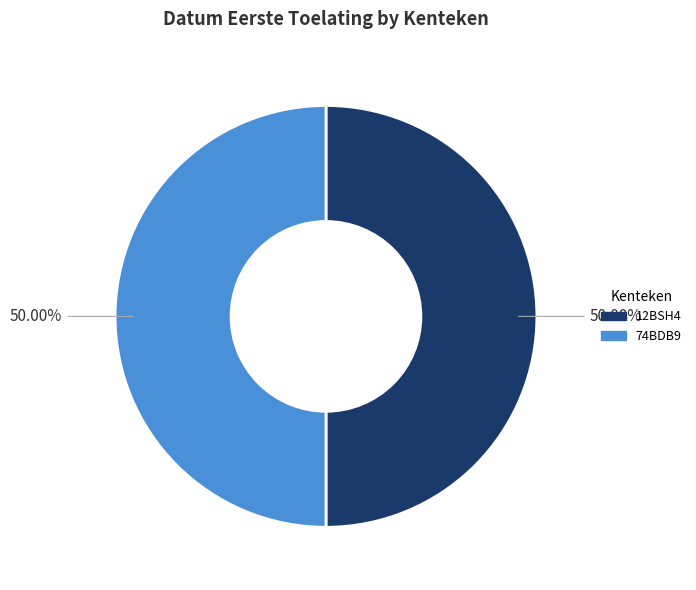

Is the sum of 12BSH4 and 74BDB9 greater than half?

Yes